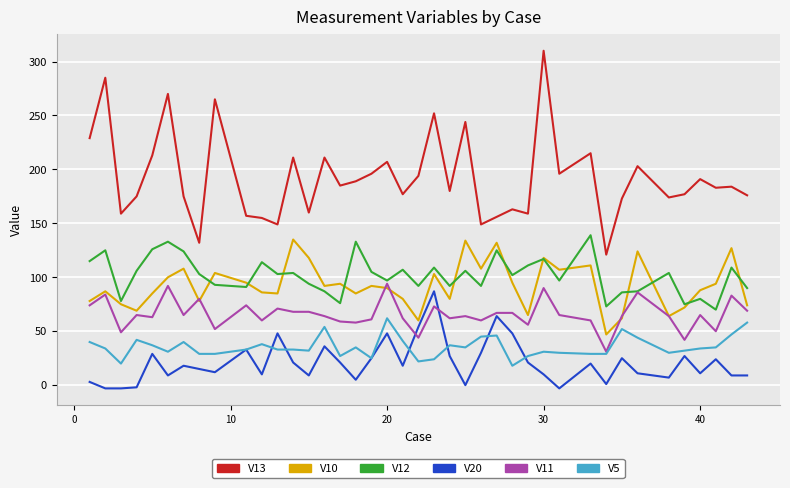

What is the minimum value shown in the chart?

-3